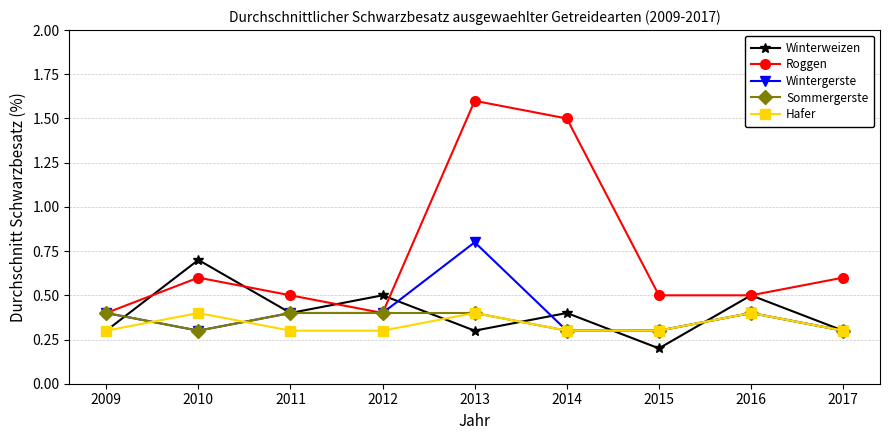

True or false: Winterweizen and Wintergerste cross at least once.

True